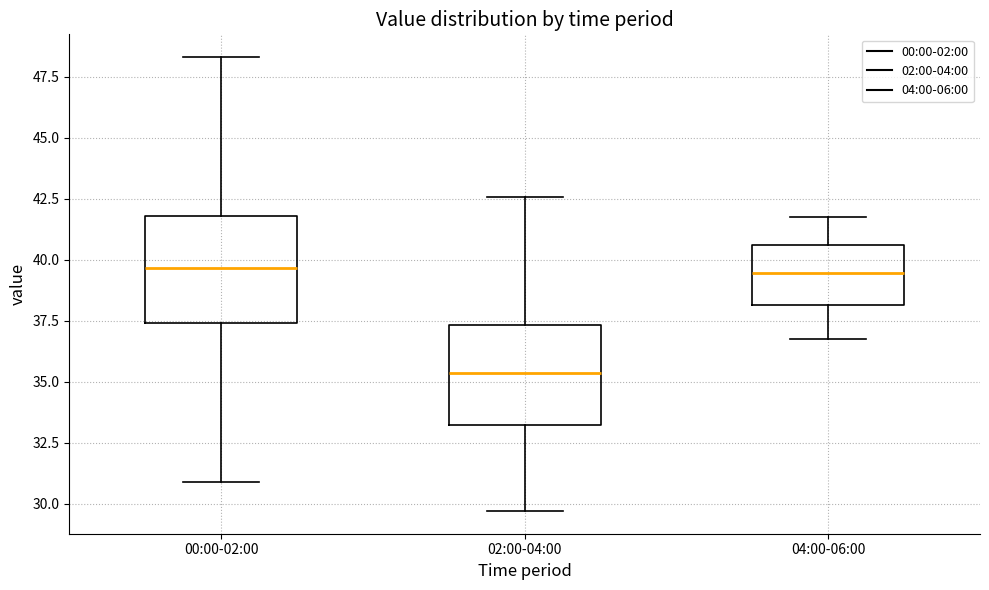

Which box's median line is the lowest?

02:00-04:00